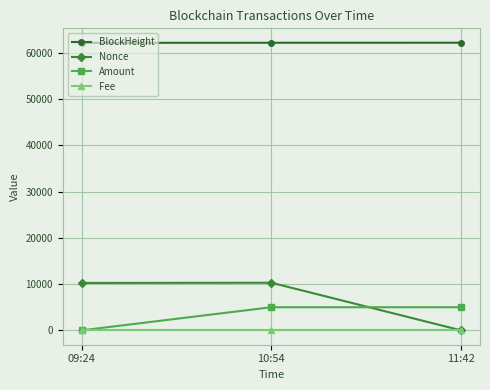

What is the value of the Nonce point at the 2nd from the left?

10292.0